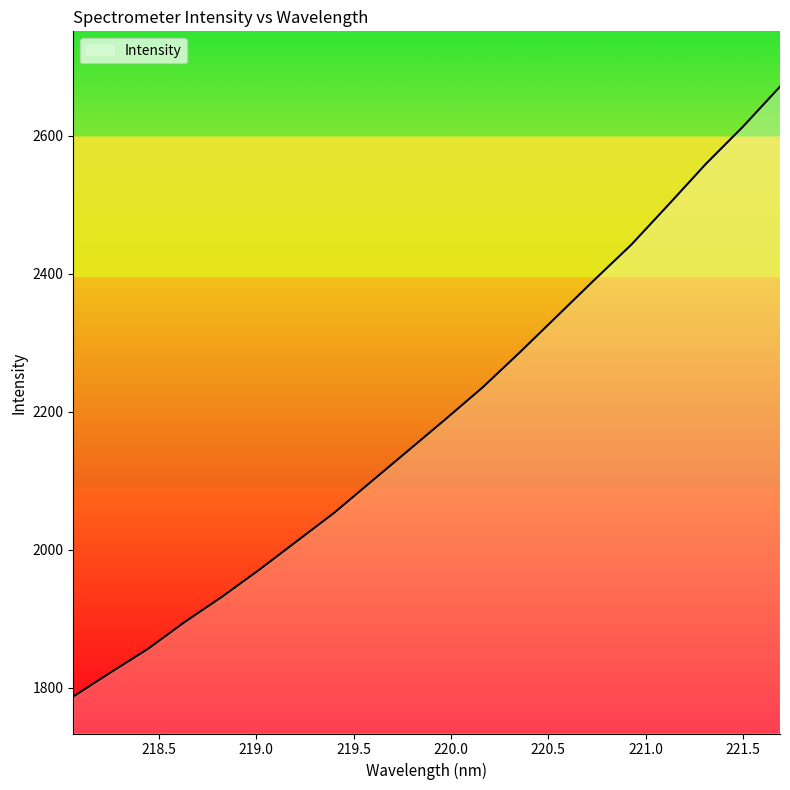

What is the smallest value displayed?

1787.2